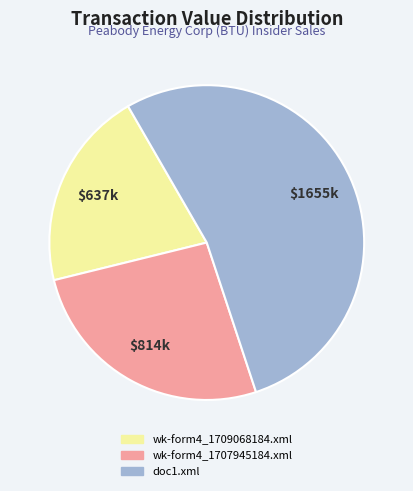

Rank the categories by value from lowest to highest.

wk-form4_1709068184.xml, wk-form4_1707945184.xml, doc1.xml